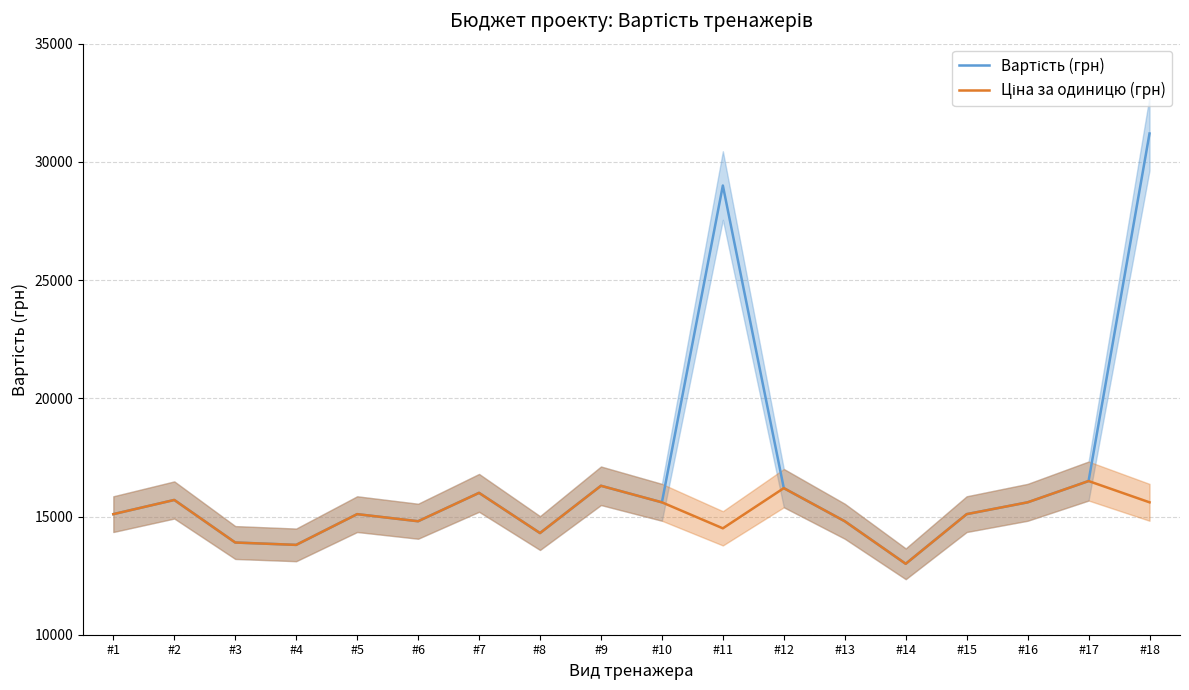

Which category has the lowest value in the Ціна за одиницю (грн) series?

#14